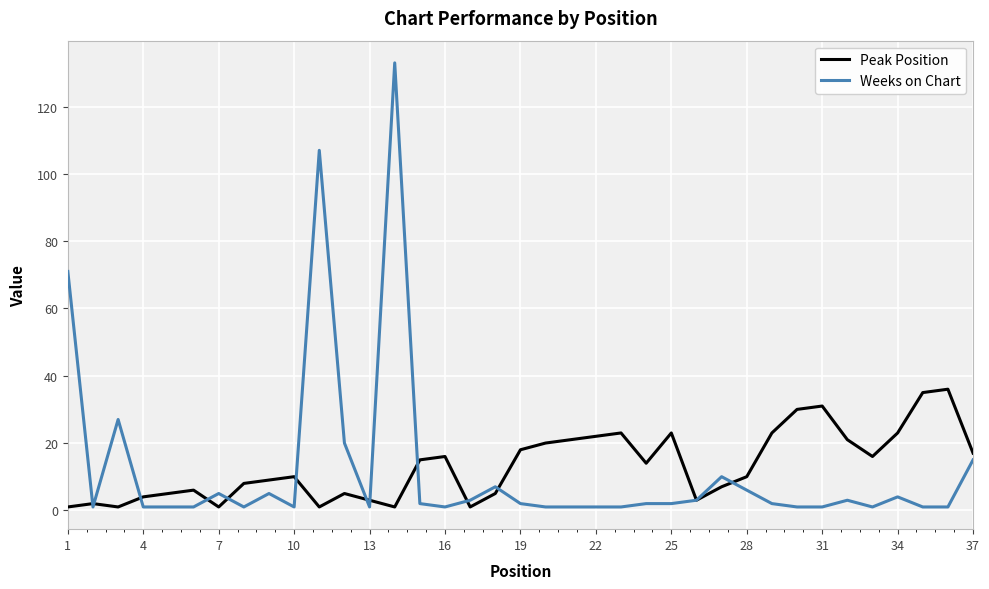

True or false: Weeks on Chart has more than 0 points higher than both neighbors.

True